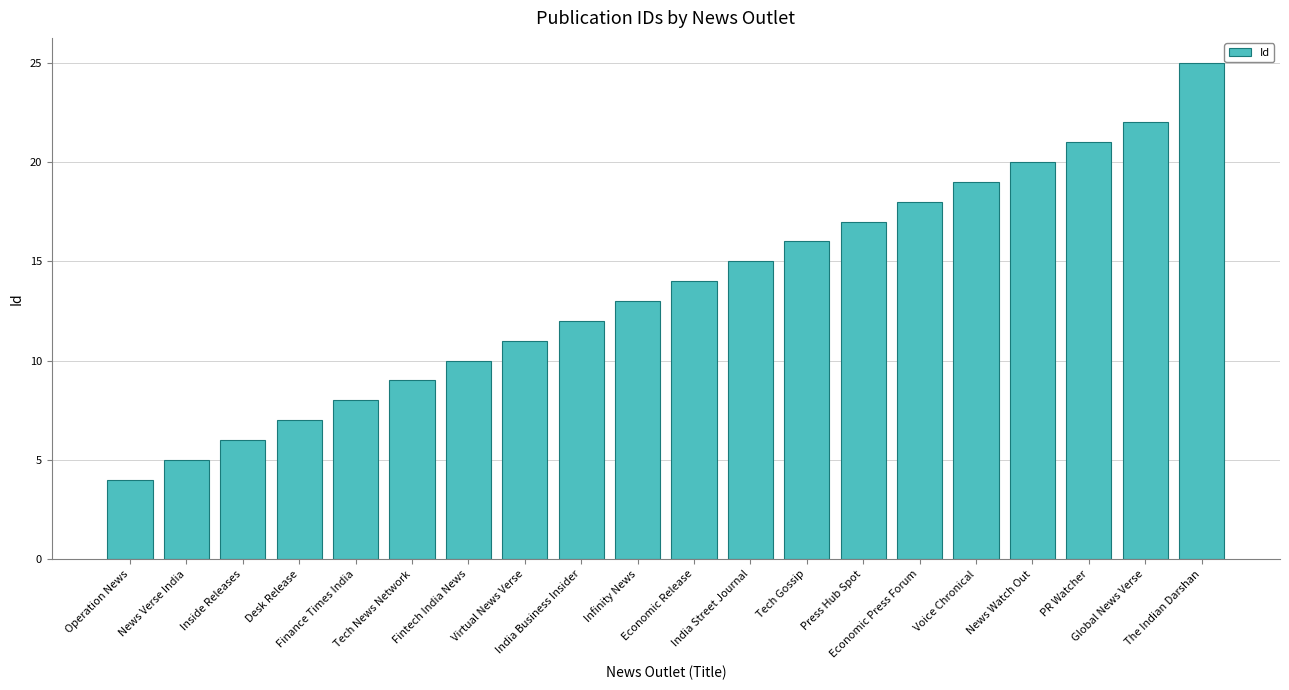

List the labels in order of value, smallest first.

Operation News, News Verse India, Inside Releases, Desk Release, Finance Times India, Tech News Network, Fintech India News, Virtual News Verse, India Business Insider, Infinity News, Economic Release, India Street Journal, Tech Gossip, Press Hub Spot, Economic Press Forum, Voice Chronical, News Watch Out, PR Watcher, Global News Verse, The Indian Darshan